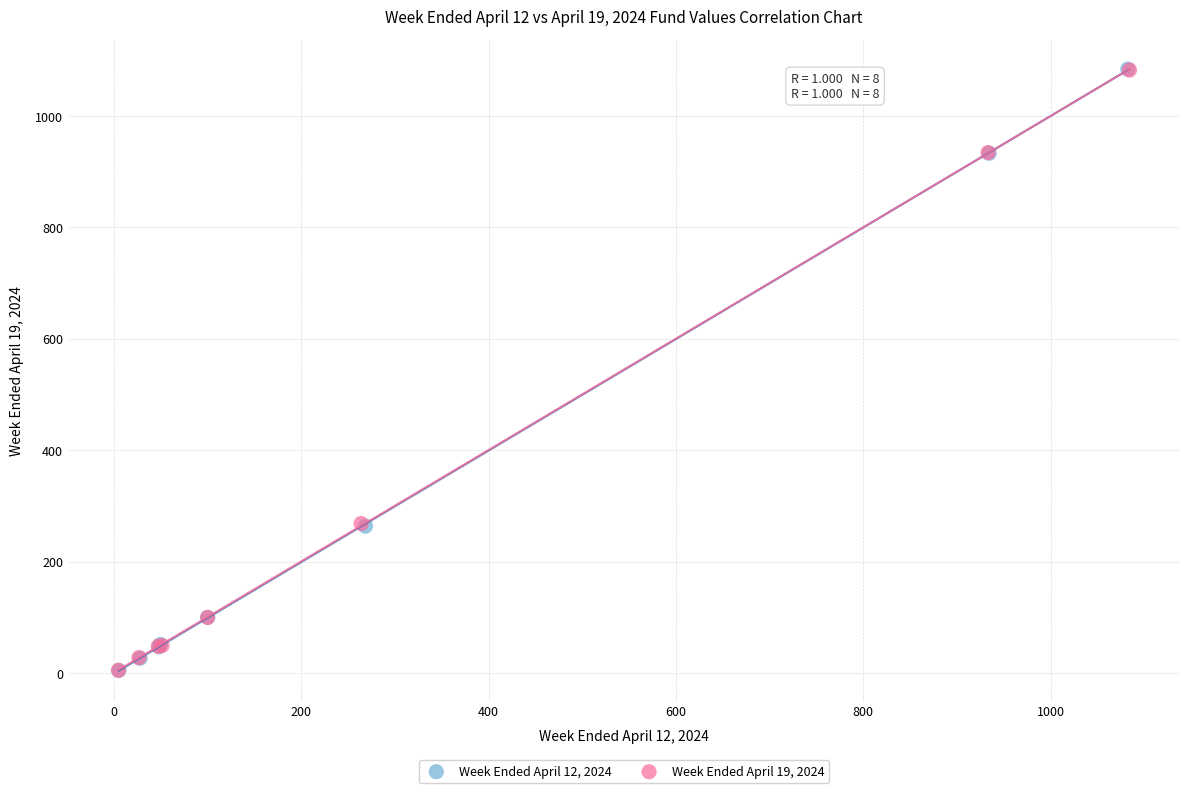

Which series has the largest Y range (max minus min)?

Week Ended April 12, 2024